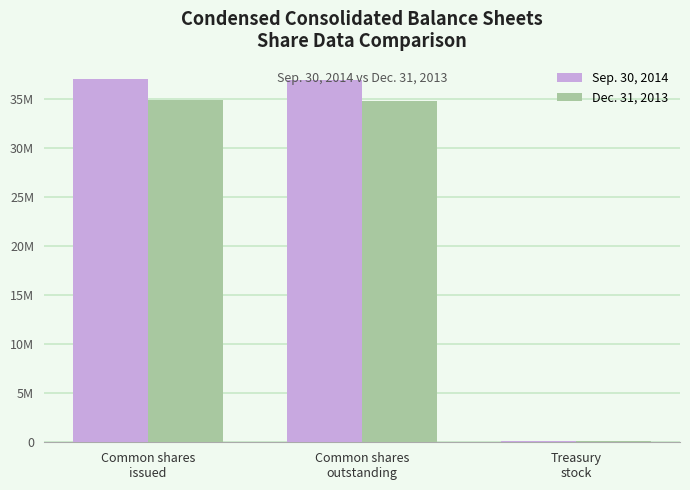

Between Common shares
outstanding and Treasury
stock, which series saw the biggest shift?

Sep. 30, 2014